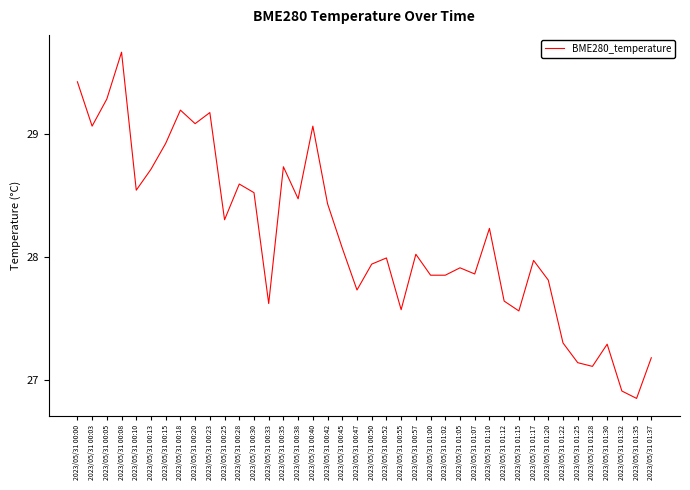

At which category does the data reach its first local peak?

2023/05/31 00:08